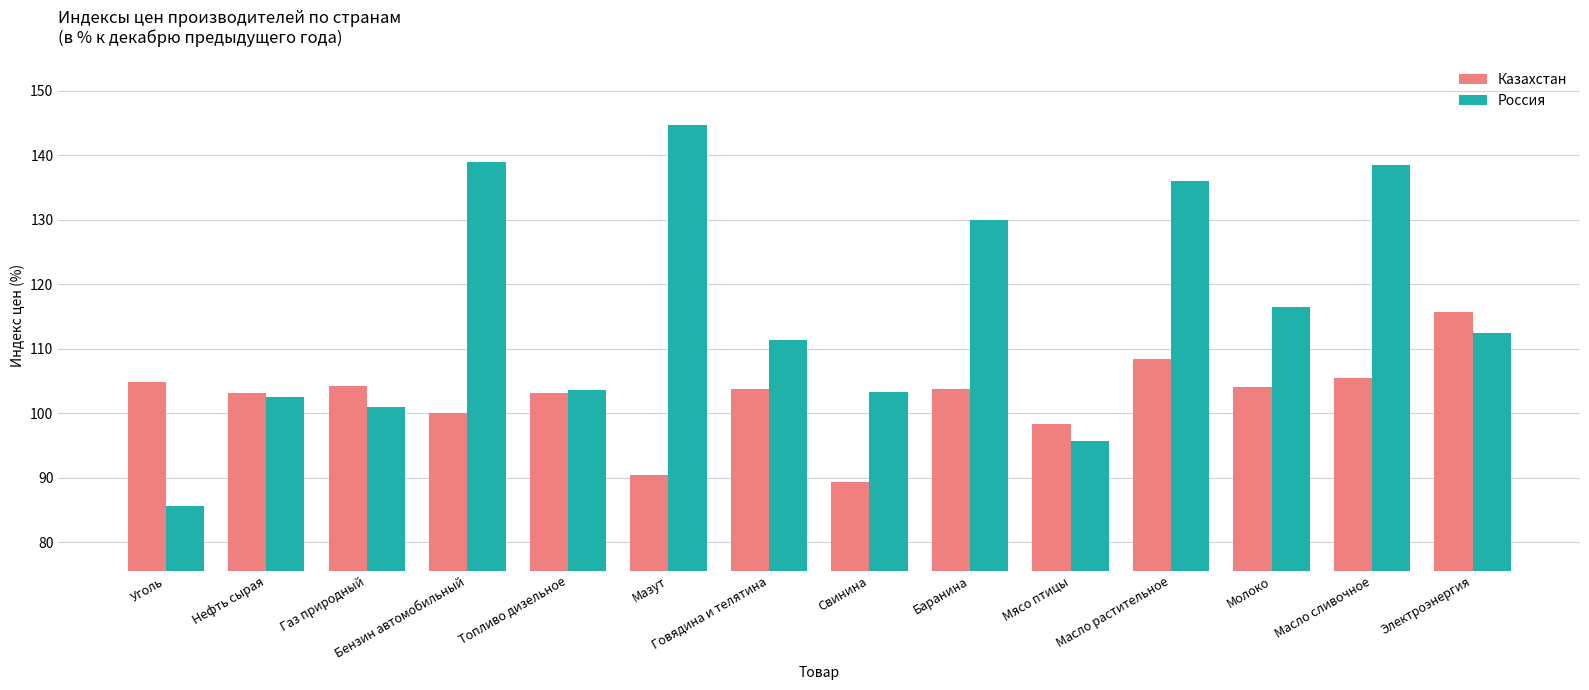

At how many categories does at least one series exceed 94?

14